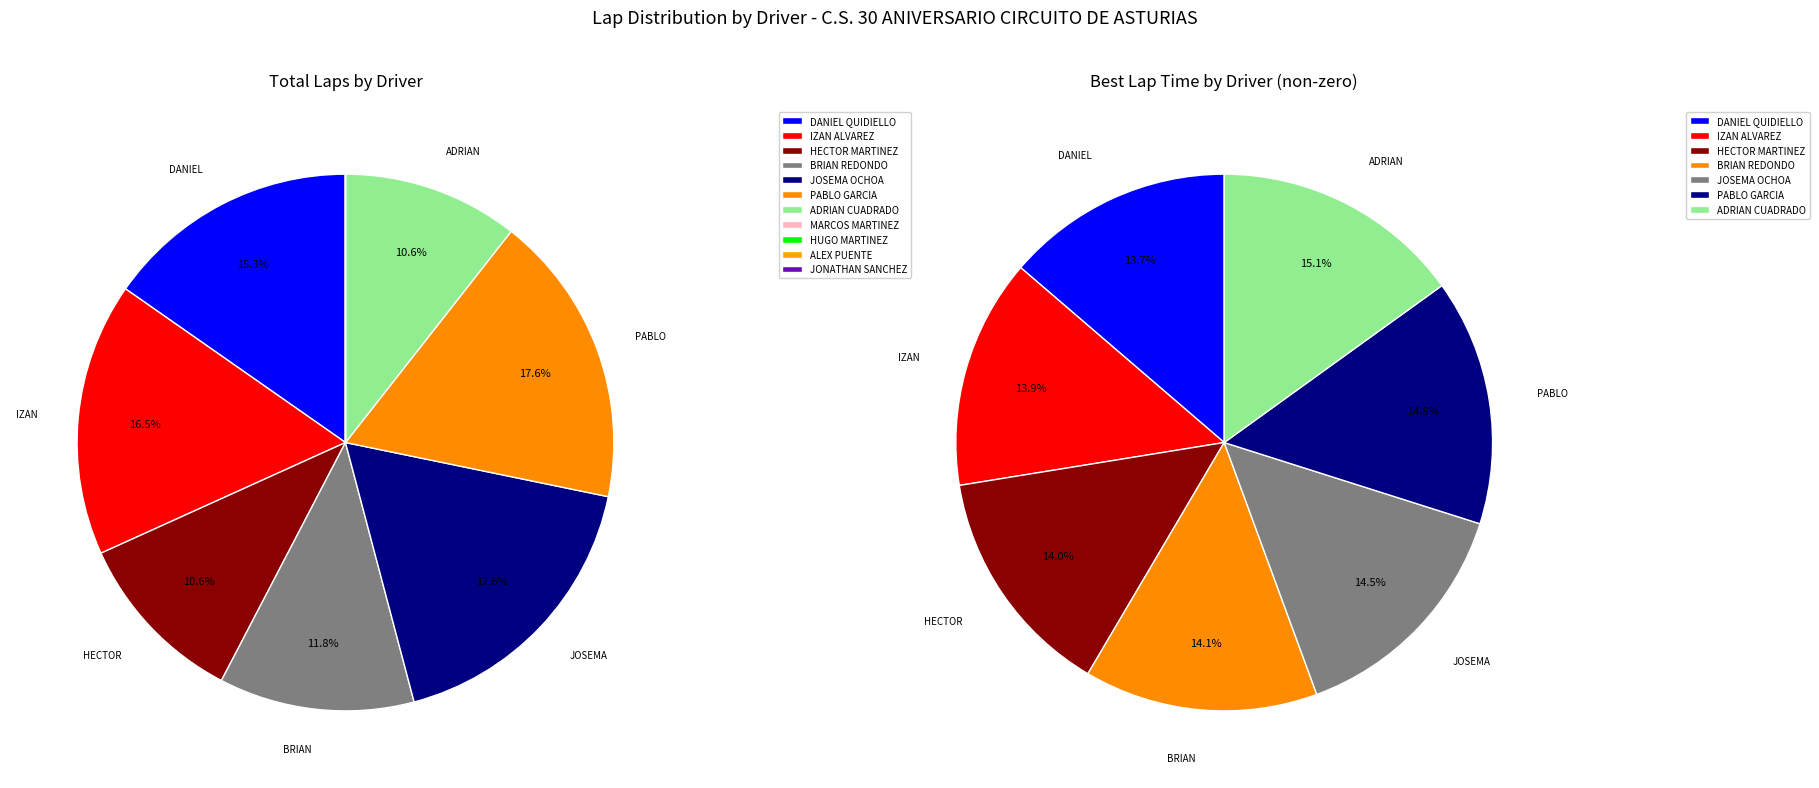

What portion of the pie excludes ALEX PUENTE GOMEZ?

100.0%